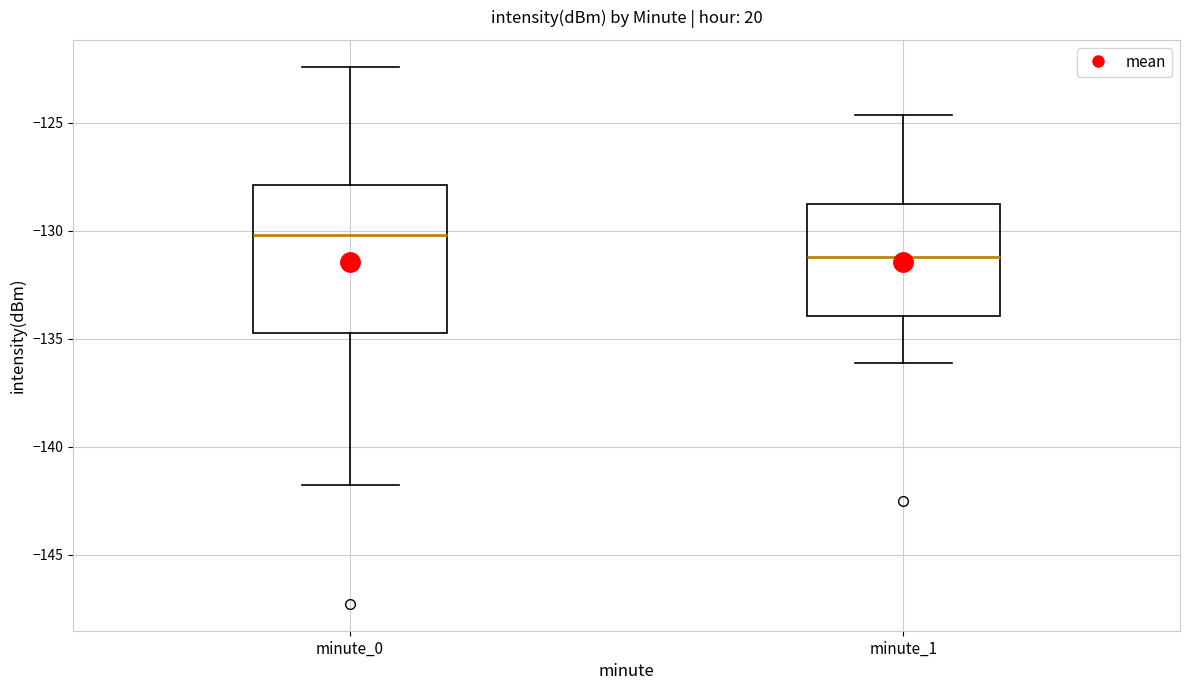

Which box is the tallest, from its lower edge to its upper edge?

minute_0